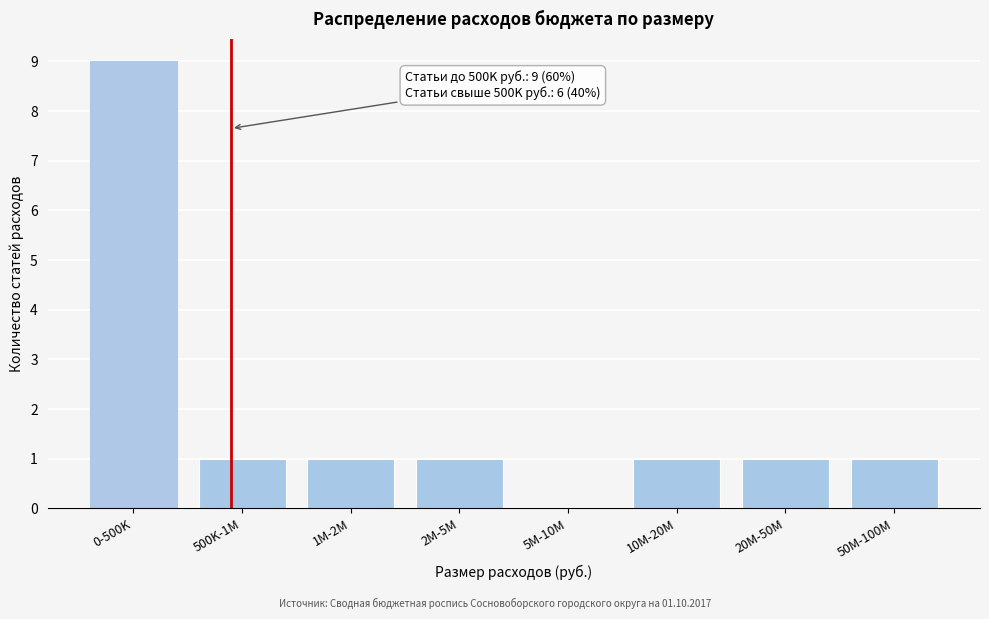

Reading right to left, transcribe all the data shown in this chart.

50M-100M=1	20M-50M=1	10M-20M=1	5M-10M=0	2M-5M=1	1M-2M=1	500K-1M=1	0-500K=9